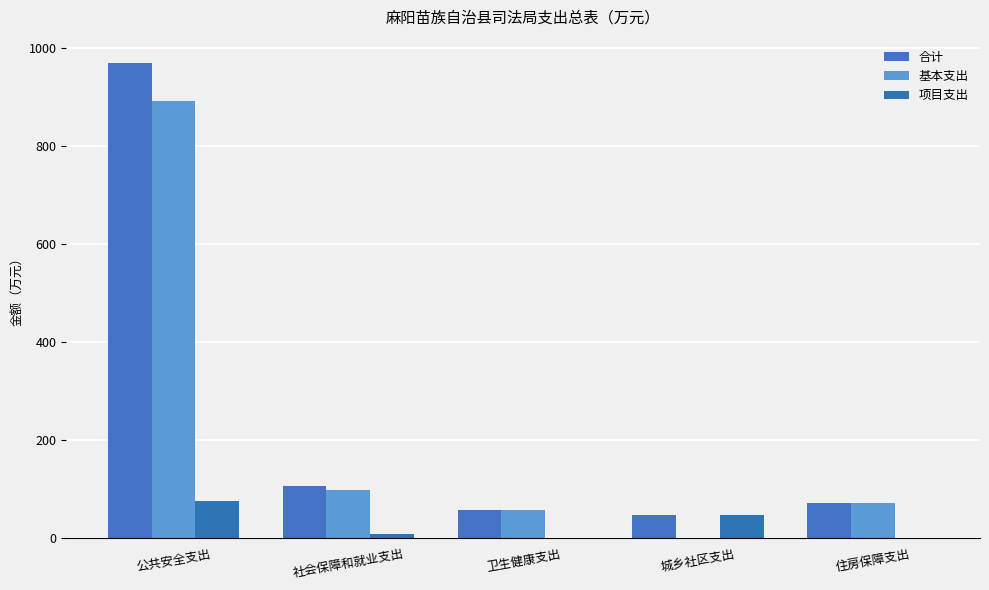

What is the total value across all series at 卫生健康支出?

116.0